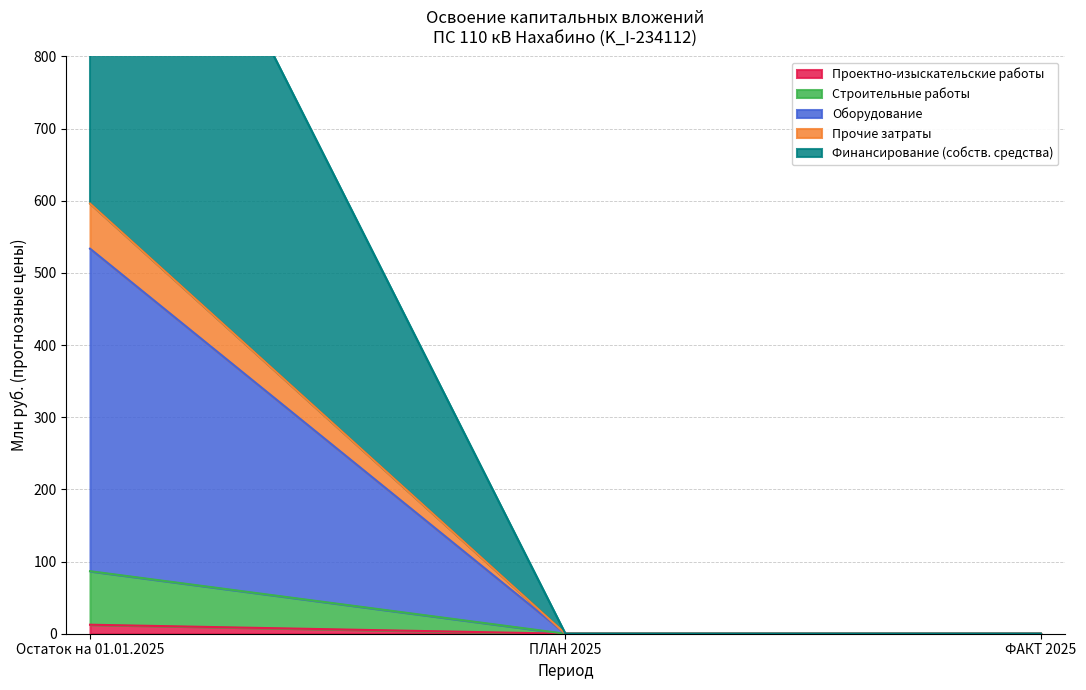

Which has a higher value, Остаток на 01.01.2025 or ФАКТ 2025?

Остаток на 01.01.2025